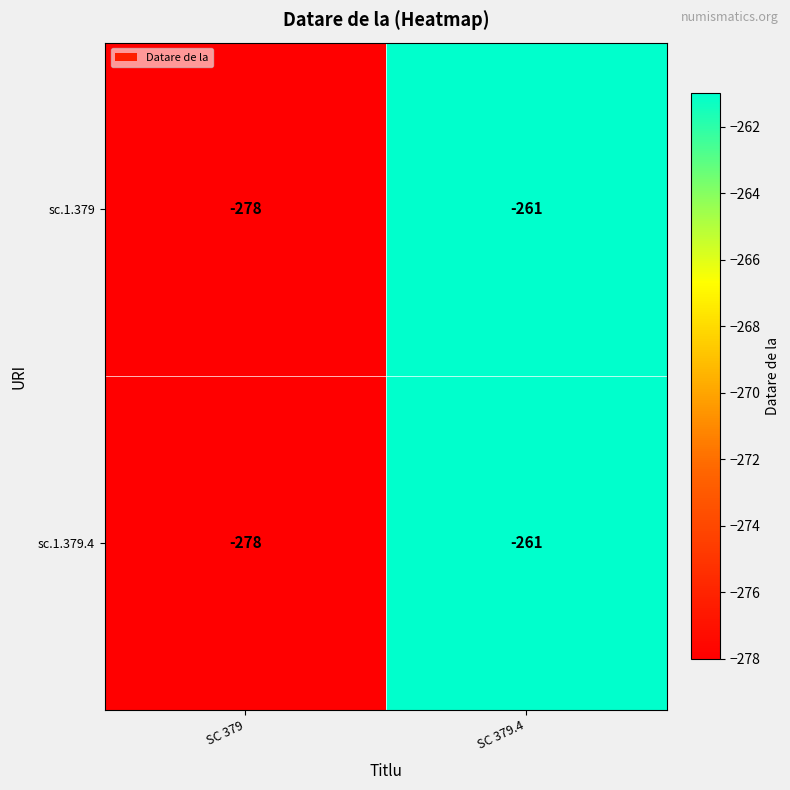

Reading left to right, transcribe all the data shown in this chart.

sc.1.379: SC 379=-278	SC 379.4=-261
sc.1.379.4: SC 379=-278	SC 379.4=-261